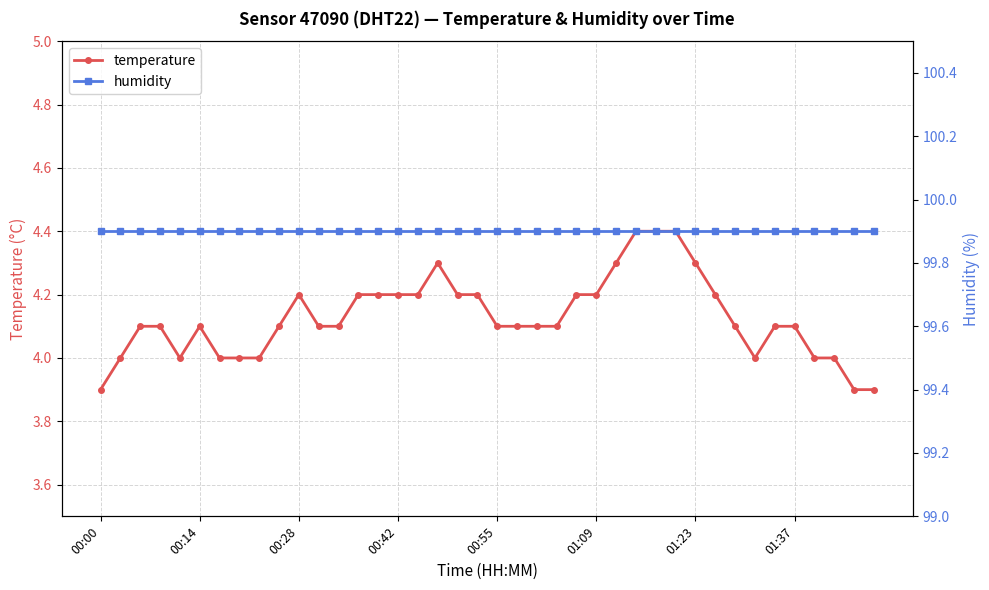

Which series has the largest range (max minus min)?

temperature